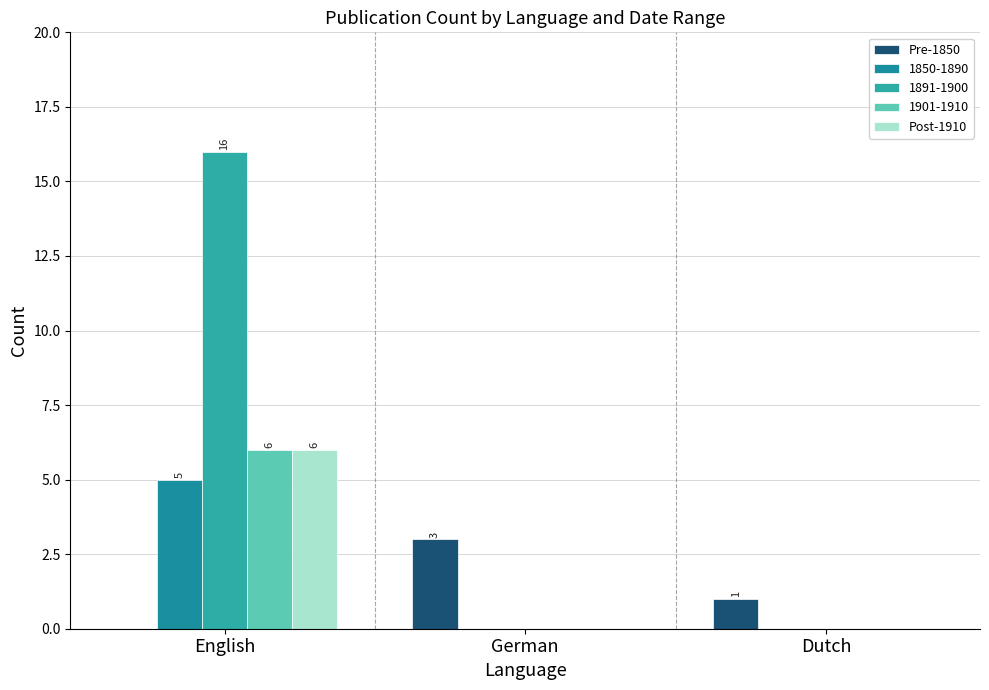

What is the difference between the maximum and minimum values in the Pre-1850 series?

3